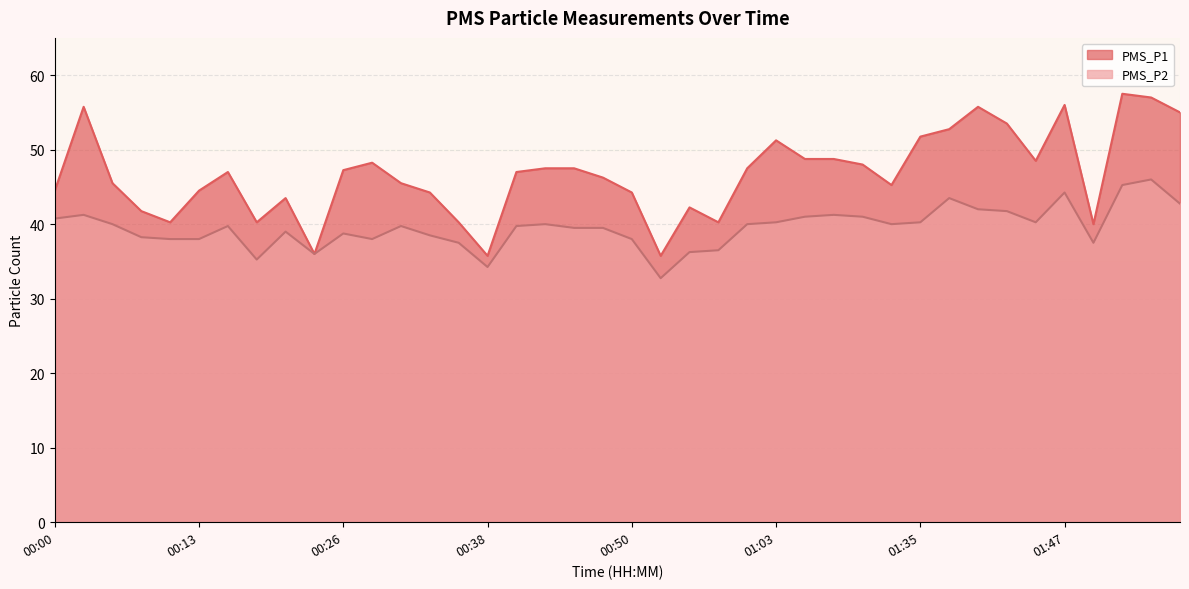

What is the average value of the PMS_P2 series?

39.6